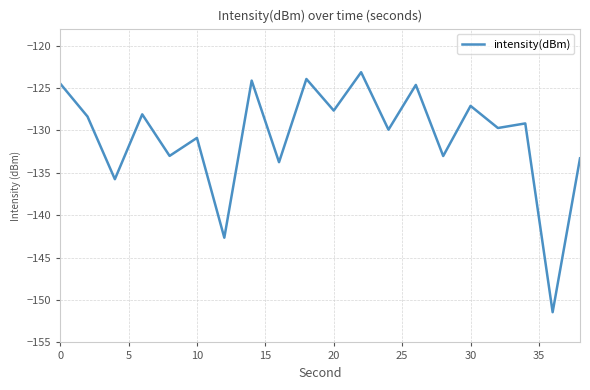

What is the maximum value shown in the chart?

-123.1